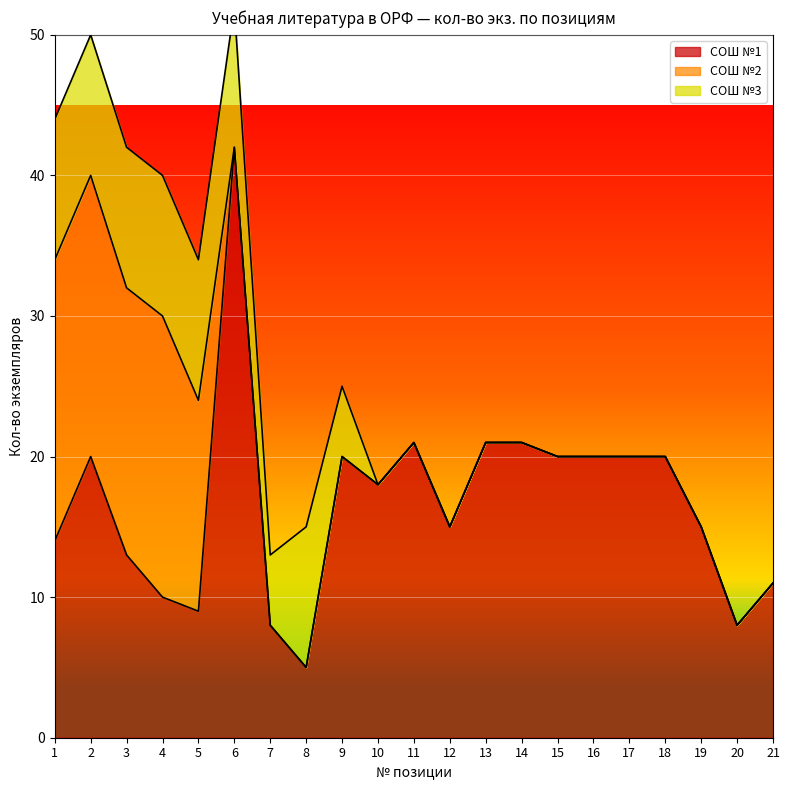

Where is the first local maximum for СОШ №3?

8